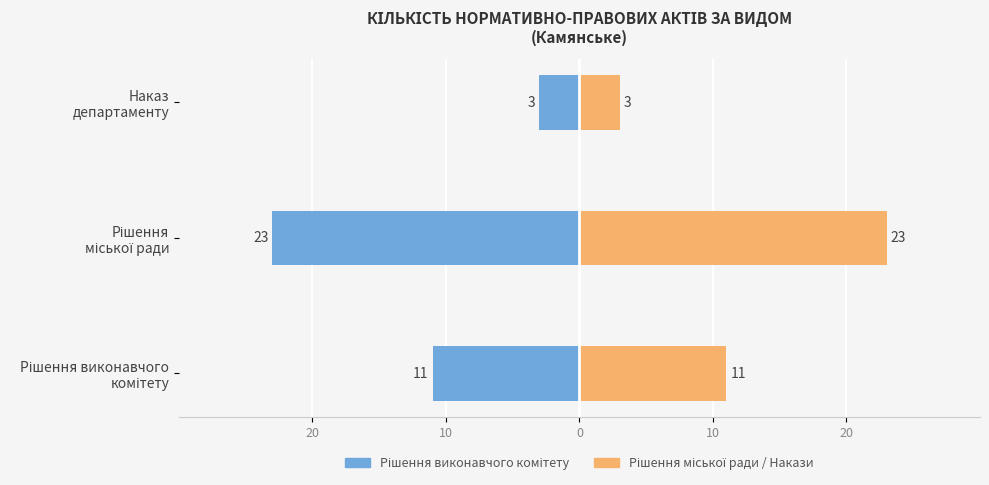

Reading right to left, extract all data points from this chart.

Кількість актів (ліворуч): -3	-23	-11
Кількість актів (праворуч): 3	23	11